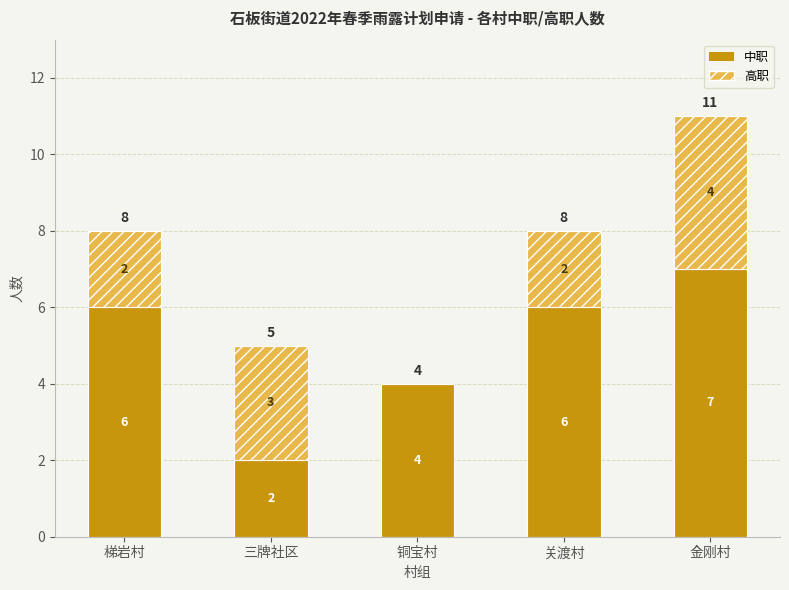

What are all the series names shown in the legend?

中职, 高职